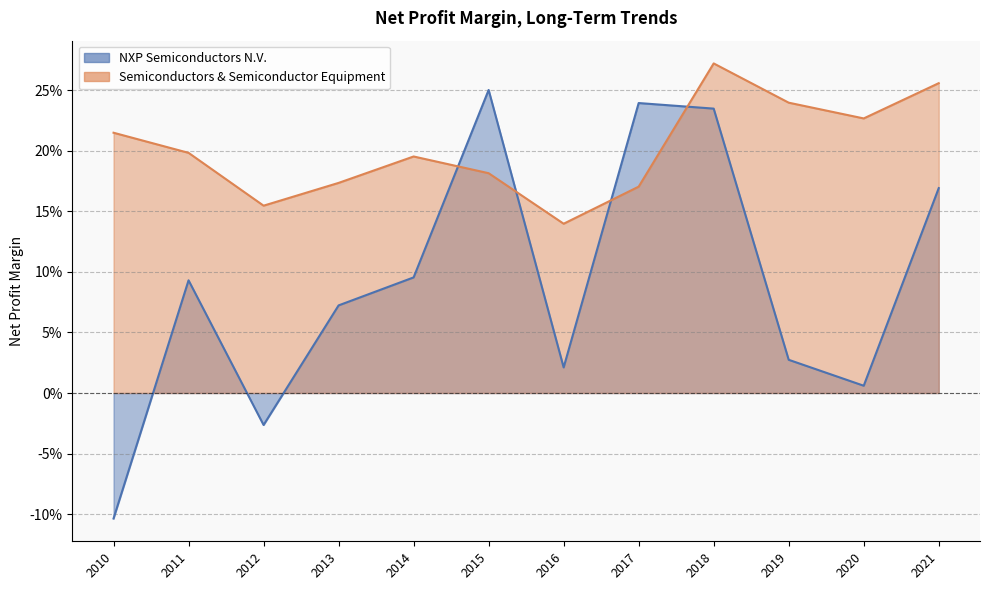

What are all the series names shown in the legend?

NXP Semiconductors N.V., Semiconductors & Semiconductor Equipment